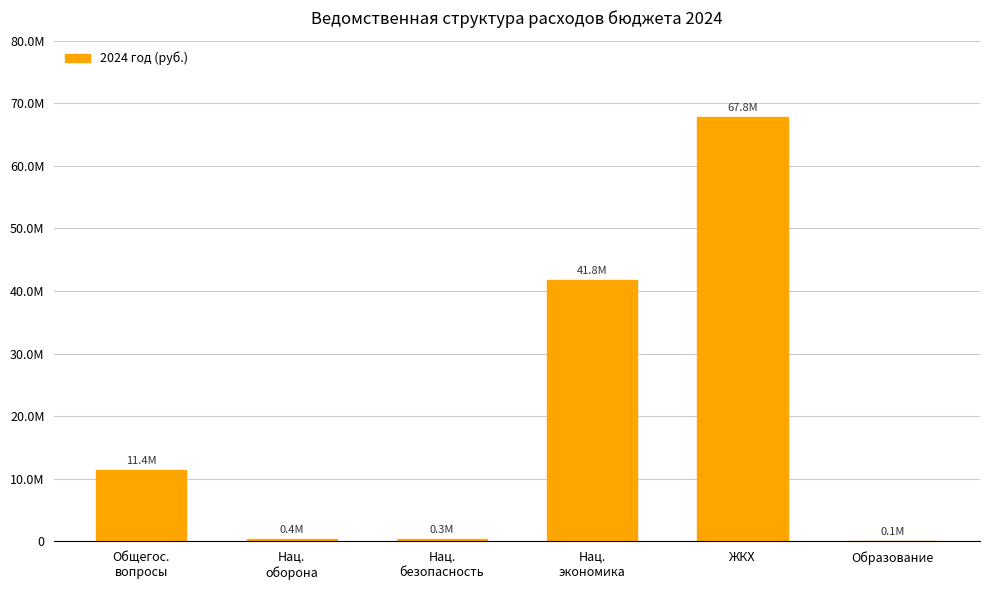

What is the sum of the values at ЖКХ and Нац.
безопасность?

68135145.5